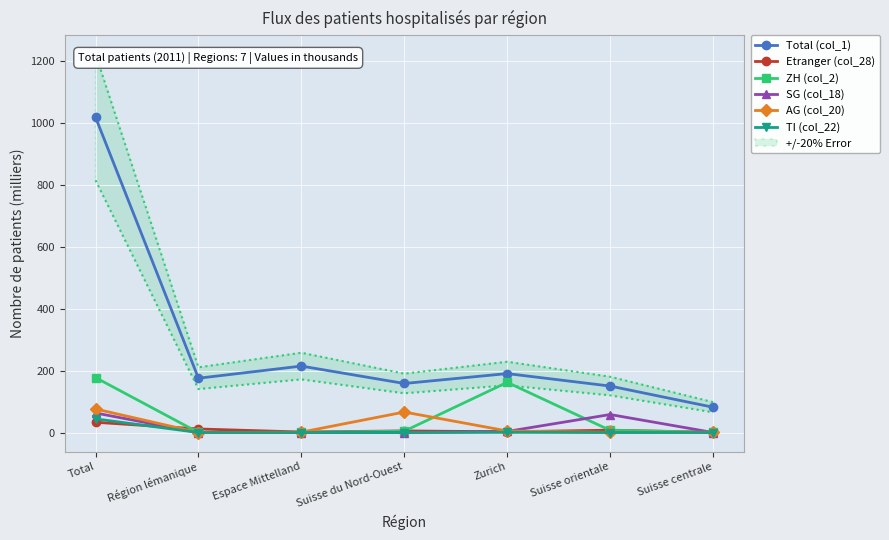

How many interior local valleys does the AG (col_20) series have?

2